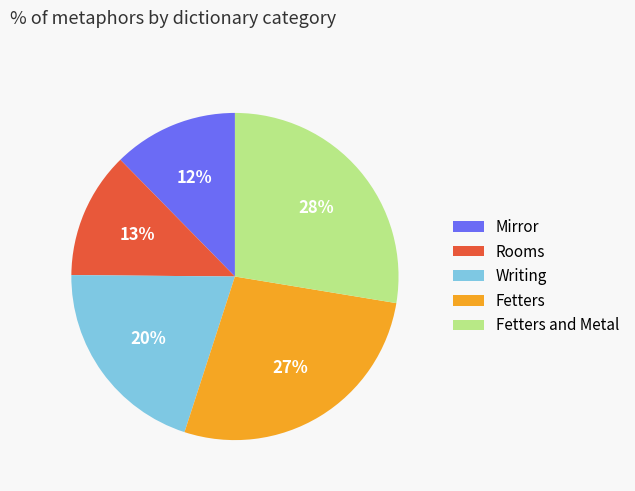

To the nearest percent, what is the average slice percentage?

20%